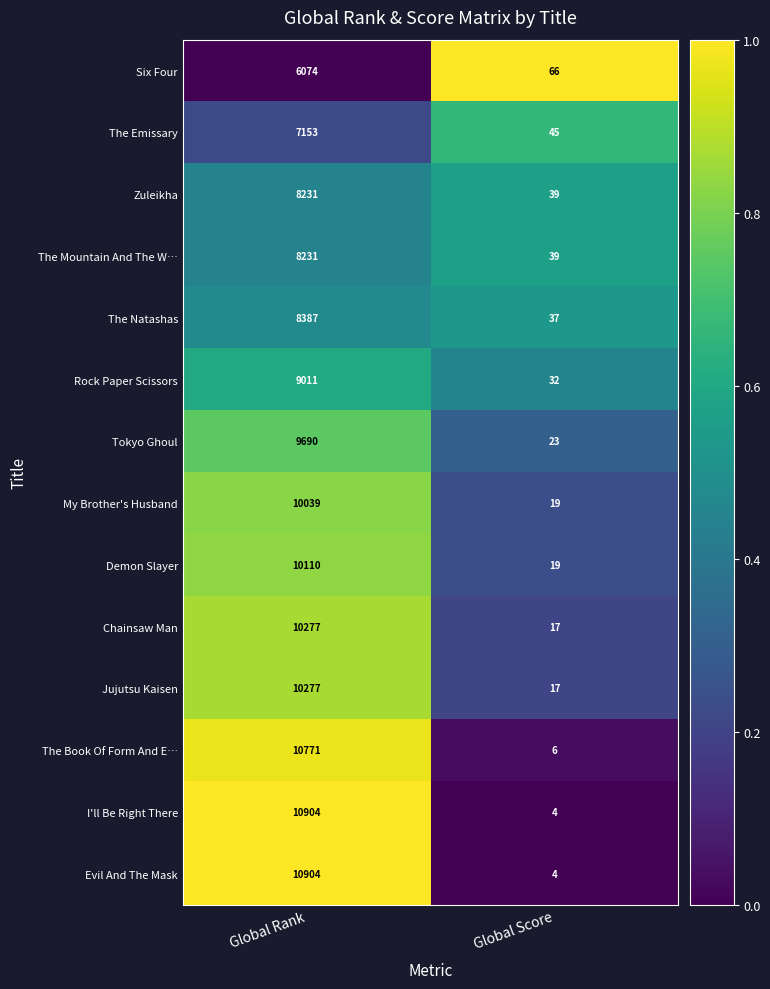

What is the total value across all series at Global Rank?

130059